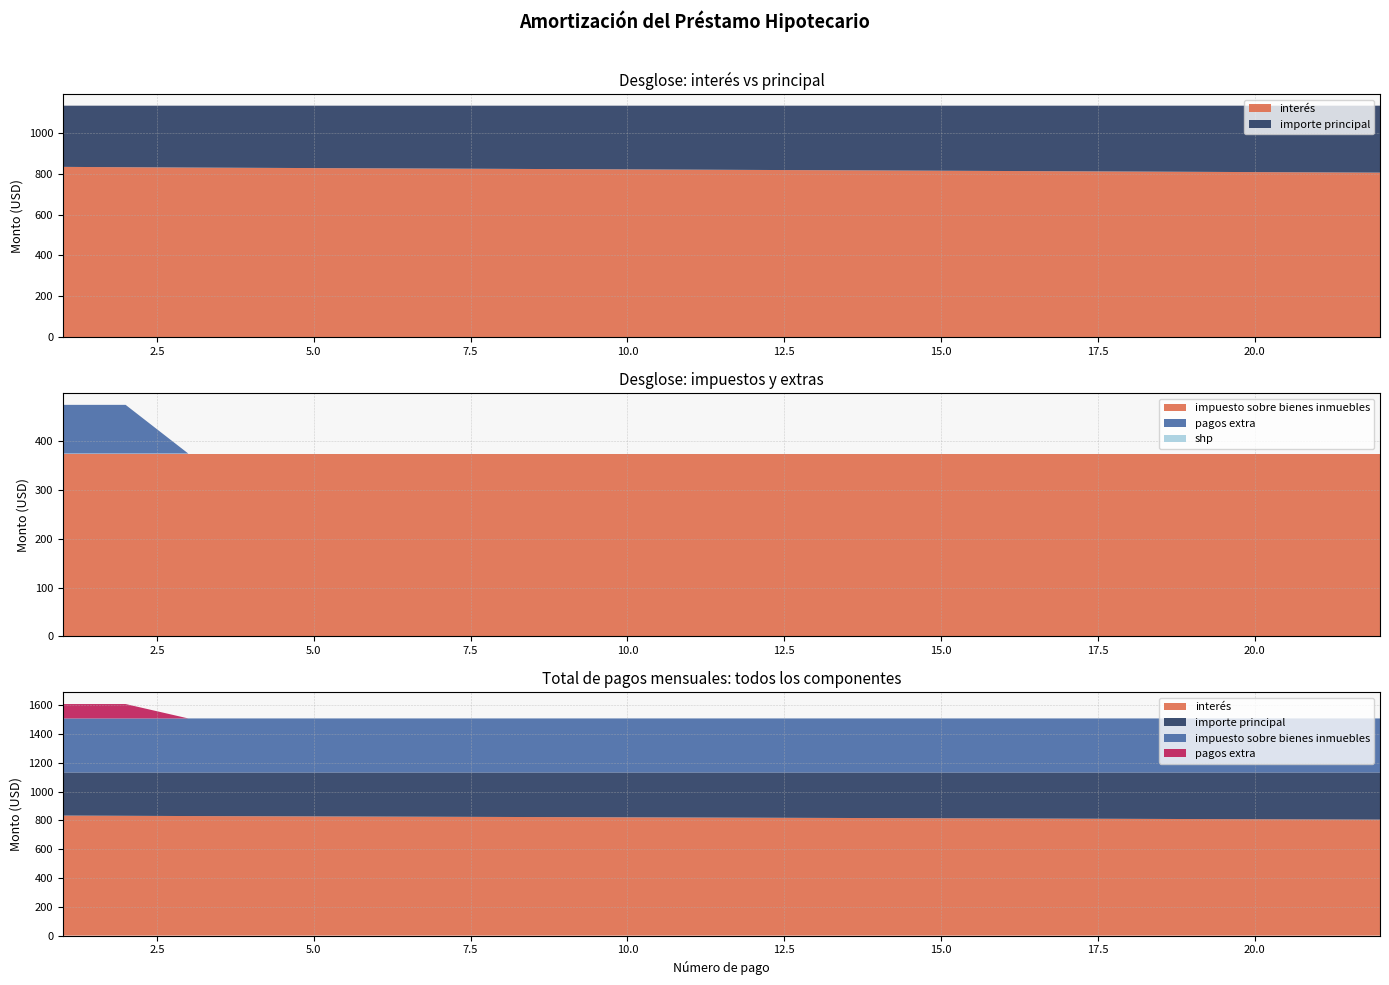

Reading right to left, list all the values displayed in this chart.

interés: 805.1	806.5	807.8	809.2	810.5	811.9	813.2	814.5	815.8	817.1	818.5	819.8	821.1	822.4	823.6	824.9	826.2	827.5	828.7	830.0	831.7	833.3
importe principal: 327.6	326.3	324.9	323.6	322.2	320.9	319.6	318.2	316.9	315.6	314.3	313.0	311.7	310.4	309.1	307.8	306.6	305.3	304.0	302.8	301.1	299.4
impuesto sobre bienes inmuebles: 375.0	375.0	375.0	375.0	375.0	375.0	375.0	375.0	375.0	375.0	375.0	375.0	375.0	375.0	375.0	375.0	375.0	375.0	375.0	375.0	375.0	375.0
pagos extra: 0.0	0.0	0.0	0.0	0.0	0.0	0.0	0.0	0.0	0.0	0.0	0.0	0.0	0.0	0.0	0.0	0.0	0.0	0.0	0.0	100.0	100.0
shp: 0.0	0.0	0.0	0.0	0.0	0.0	0.0	0.0	0.0	0.0	0.0	0.0	0.0	0.0	0.0	0.0	0.0	0.0	0.0	0.0	0.0	0.0